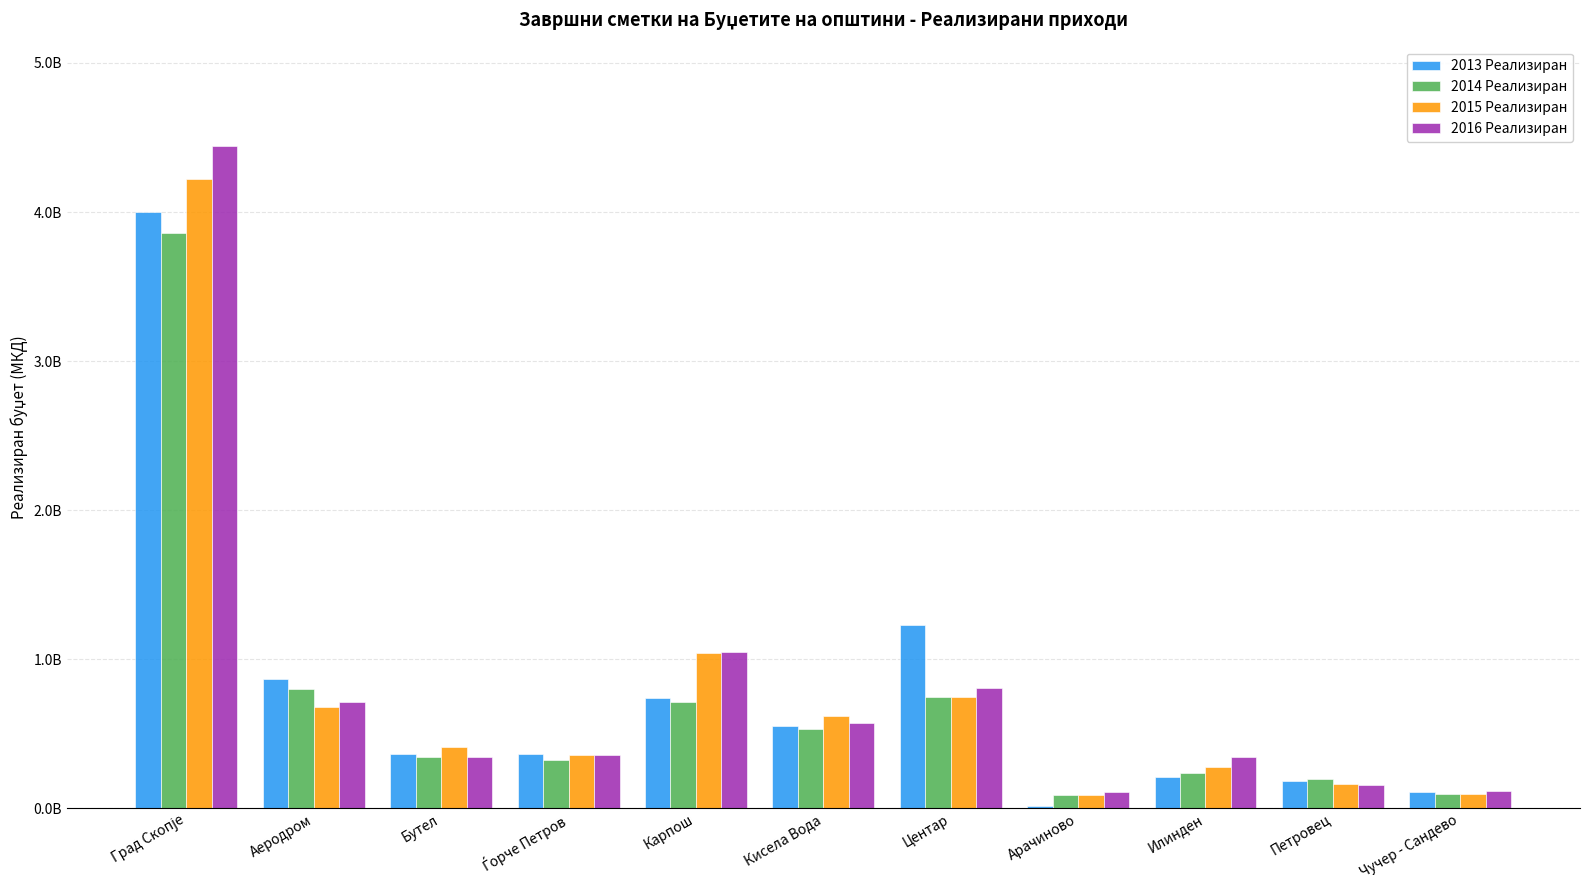

Which series has the largest range (max minus min)?

2016 Реализиран